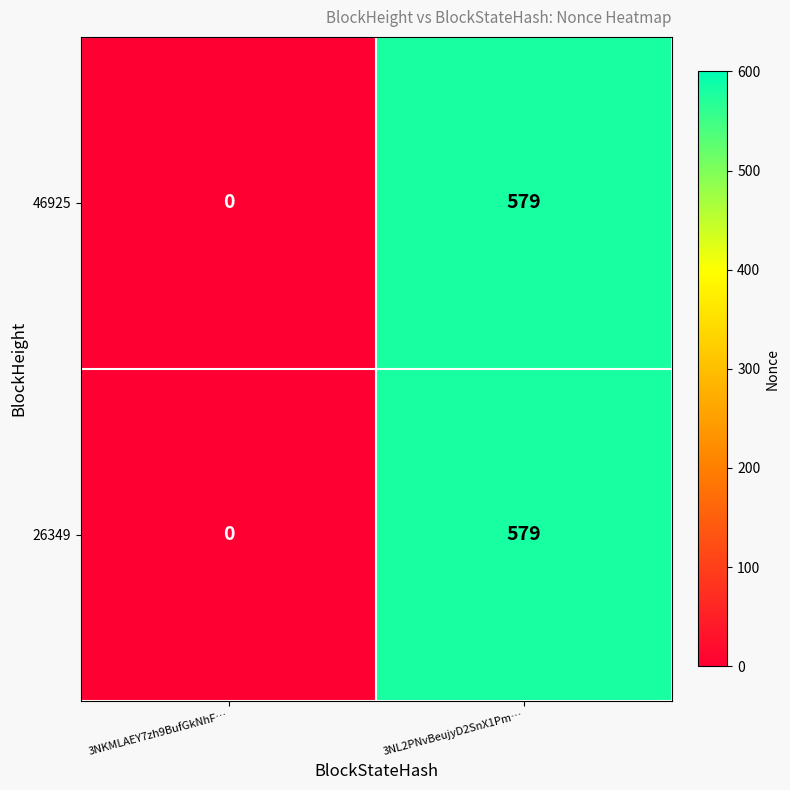

What is the total value across all series at 3NL2PNvBeujyD2SnX1Pm…?

1158